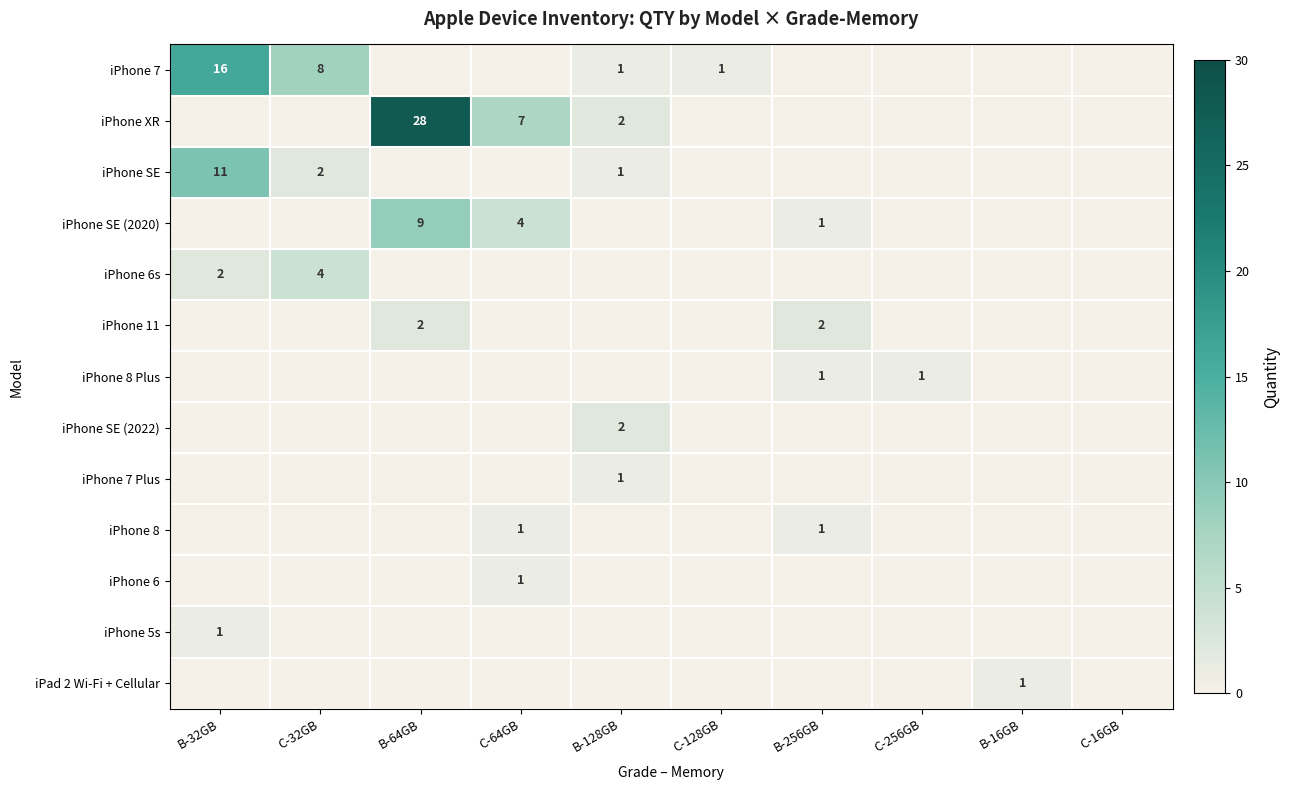

At which category is the sum across all series the highest?

B-64GB